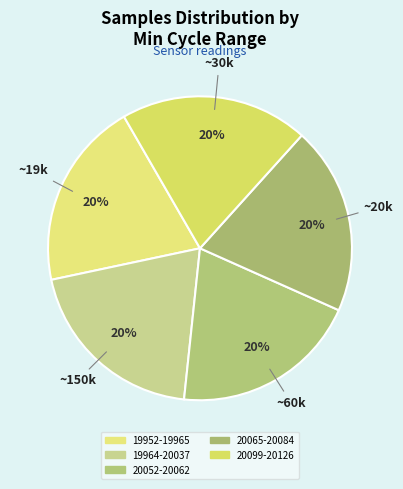

How many slices are in this pie chart?

5